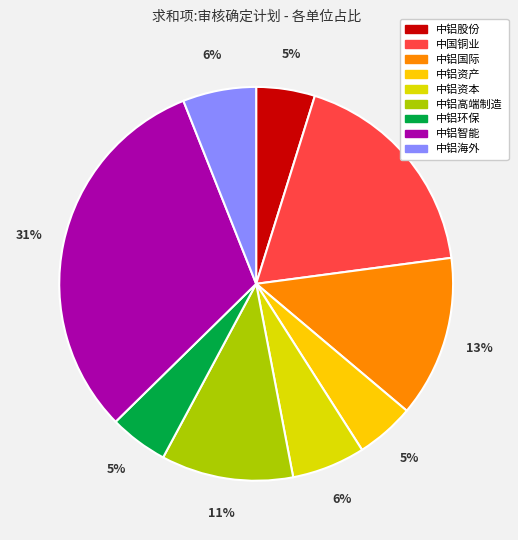

How many slices are in this pie chart?

9